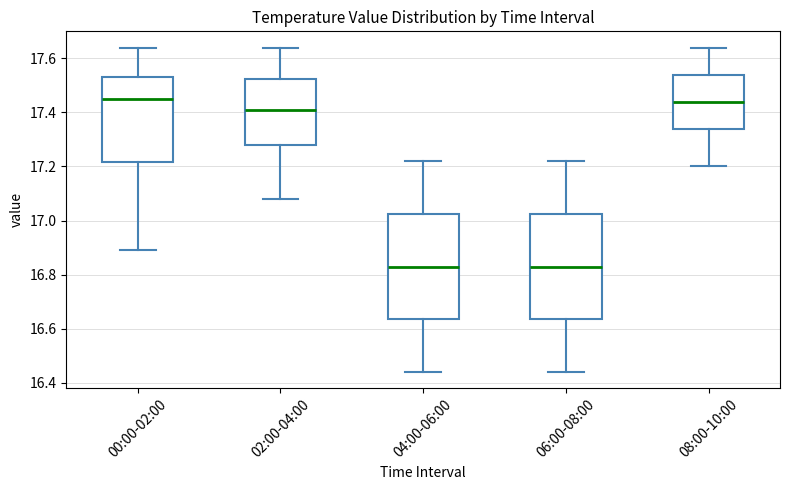

Reading left to right, read every box against the y-axis: the position of its median line, the range the box covers, and the ends of its whiskers. The values are not printed on the chart, so give them approximately, as read against the axis.

00:00-02:00: median 17.46, box 17.22 to 17.54, whiskers 16.90 to 17.64
02:00-04:00: median 17.42, box 17.28 to 17.52, whiskers 17.08 to 17.64
04:00-06:00: median 16.84, box 16.64 to 17.02, whiskers 16.44 to 17.22
06:00-08:00: median 16.84, box 16.64 to 17.02, whiskers 16.44 to 17.22
08:00-10:00: median 17.44, box 17.34 to 17.54, whiskers 17.20 to 17.64